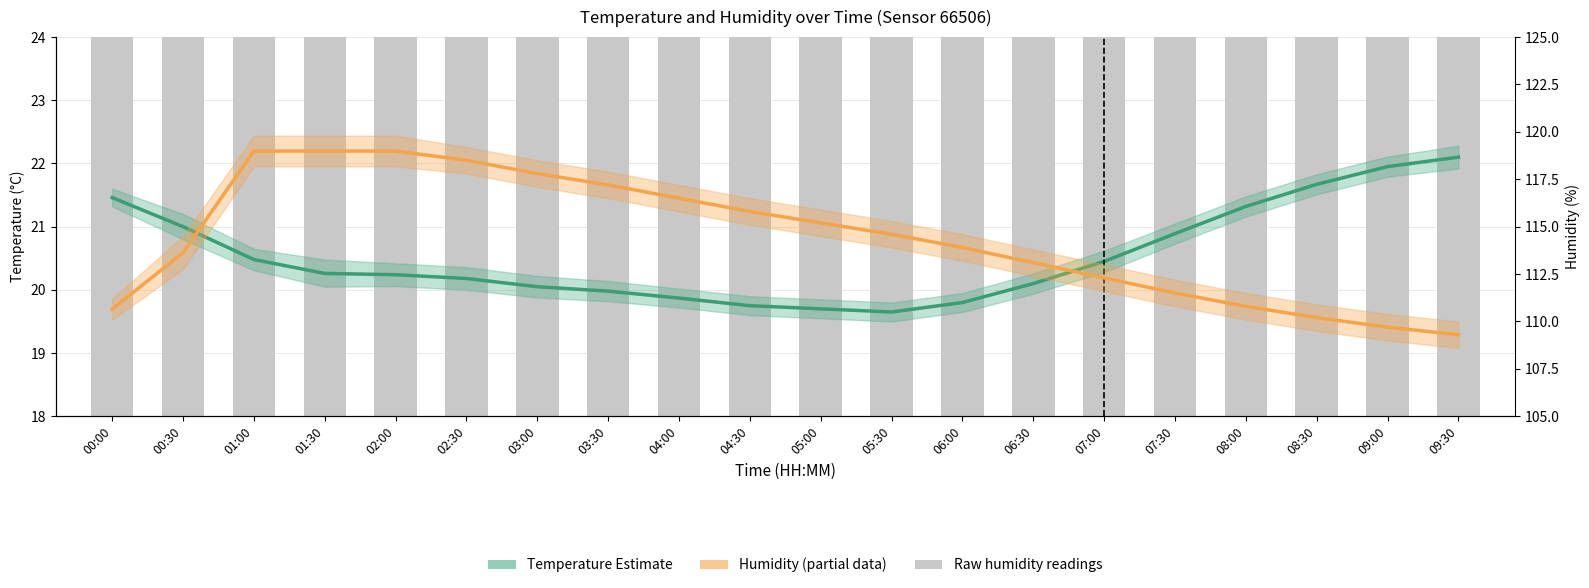

Is it true that Temperature (estimate) equals 20.3 at 01:30?

True